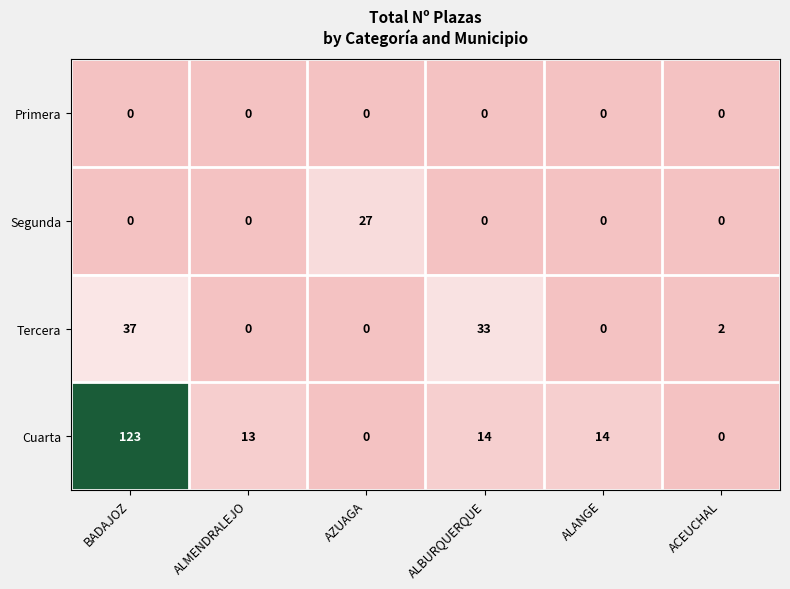

What is the total value across all series at AZUAGA?

27